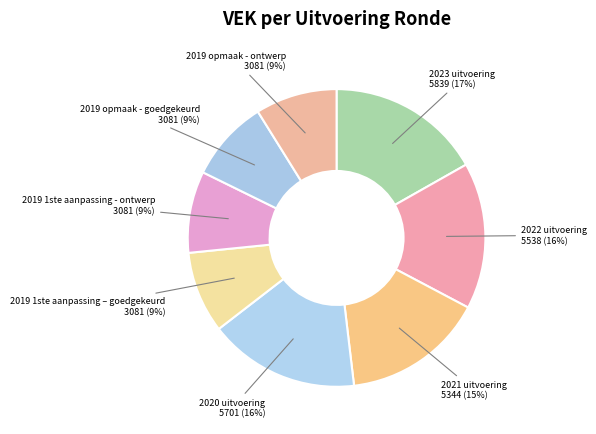

The 2019 1ste aanpassing - ontwerp slice represents 9% of the pie. True or false?

True